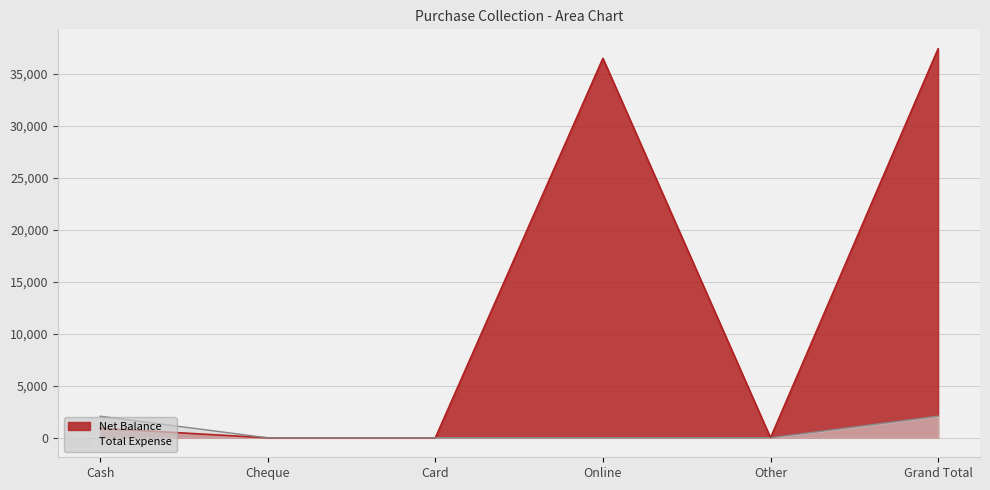

What is the label of the 6th point from the left?

Grand Total